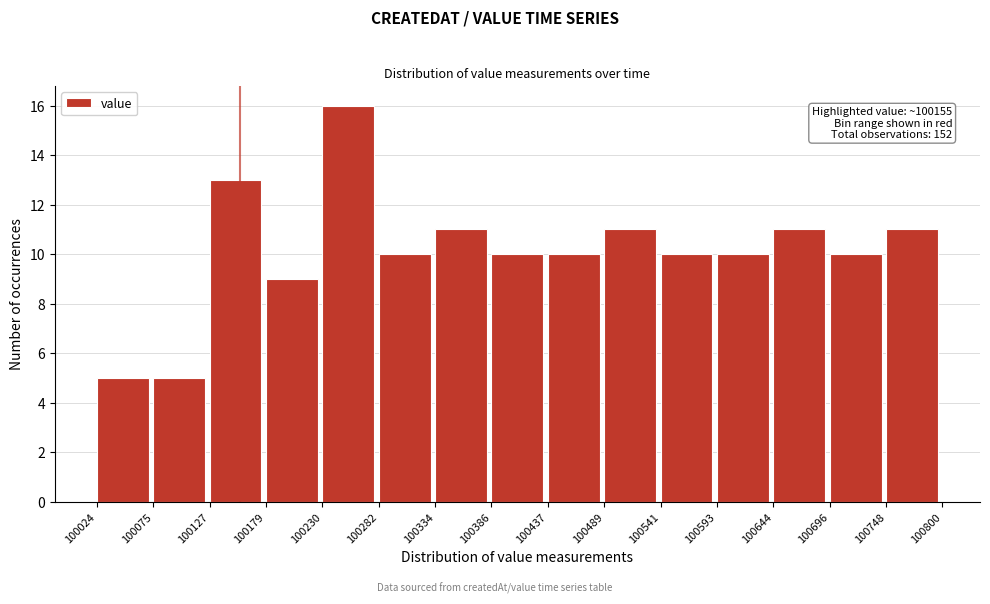

Which range on the x-axis has the tallest bar?

100230 to 100282